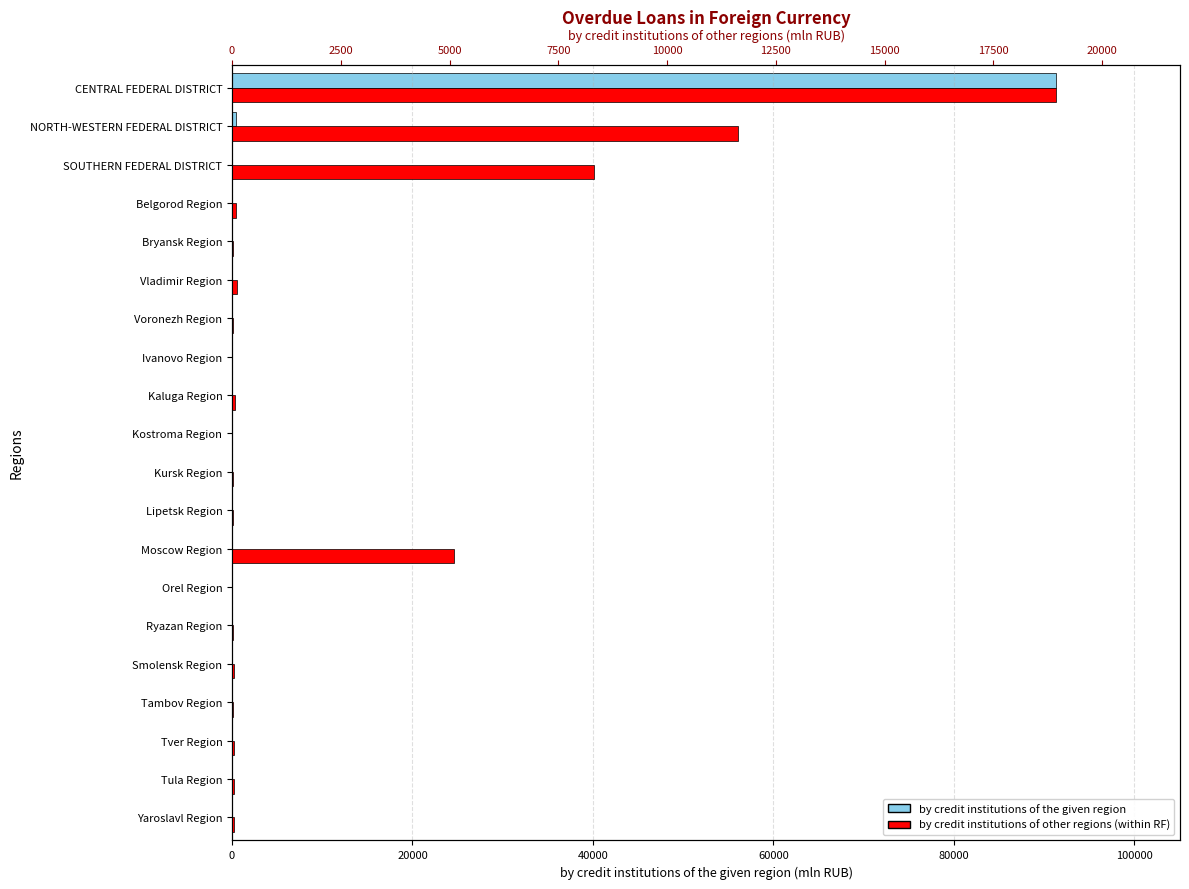

The value of by credit institutions of the given region at Tambov Region is 36274. True or false?

False